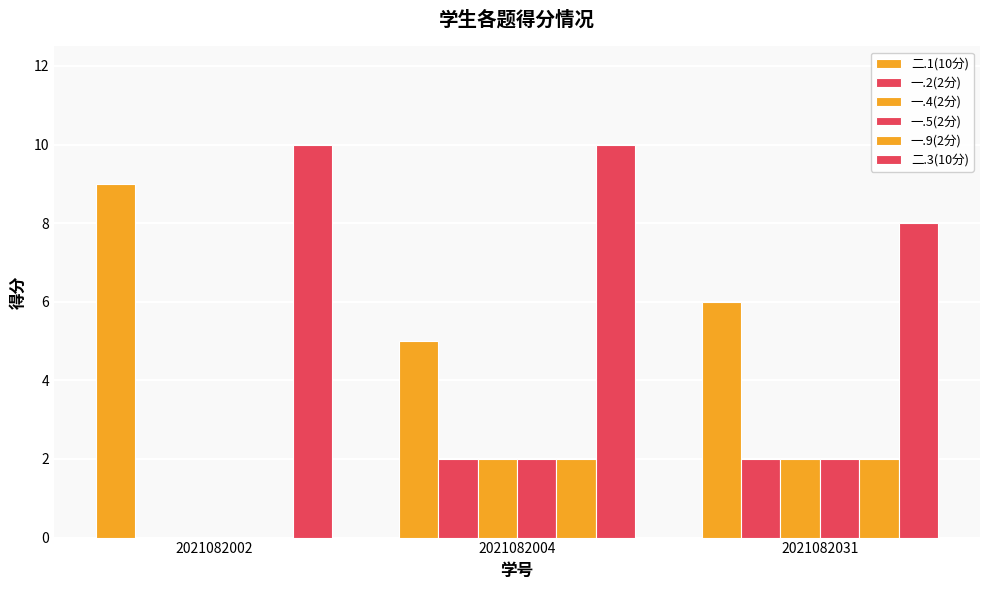

How many groups of bars are there?

3